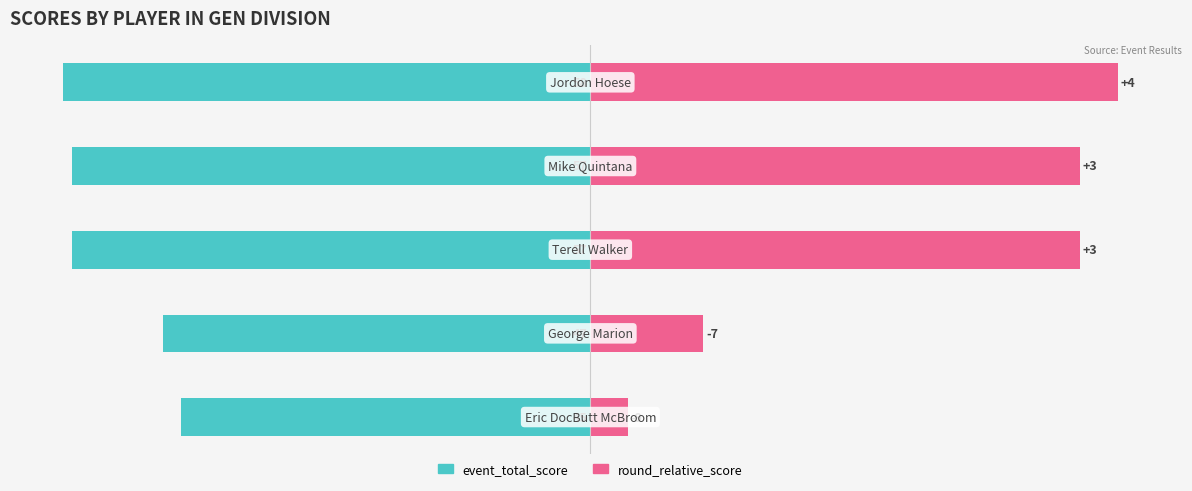

Does the chart contain any negative values?

Yes